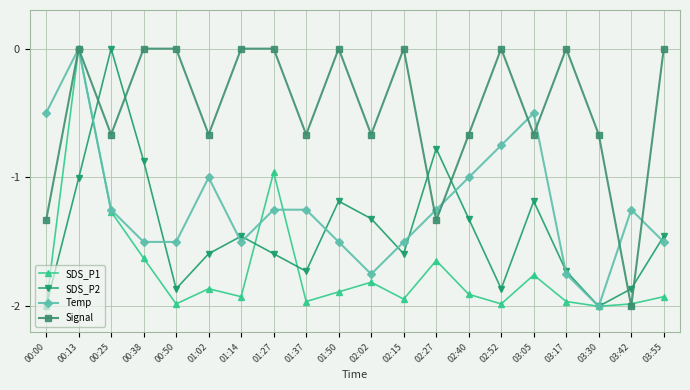

Between 00:13 and 01:02, which series saw the biggest shift?

SDS_P1